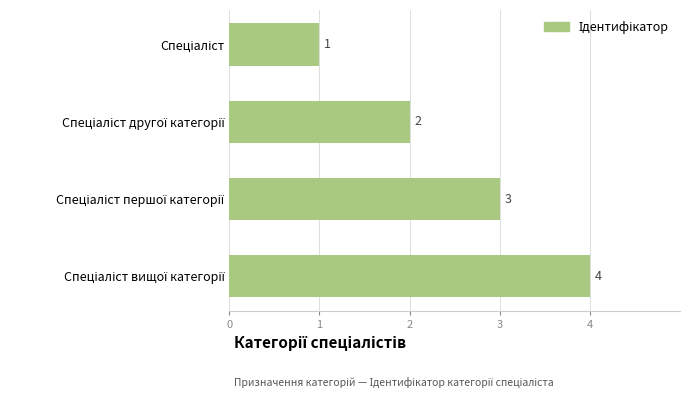

What is the greatest value displayed?

4